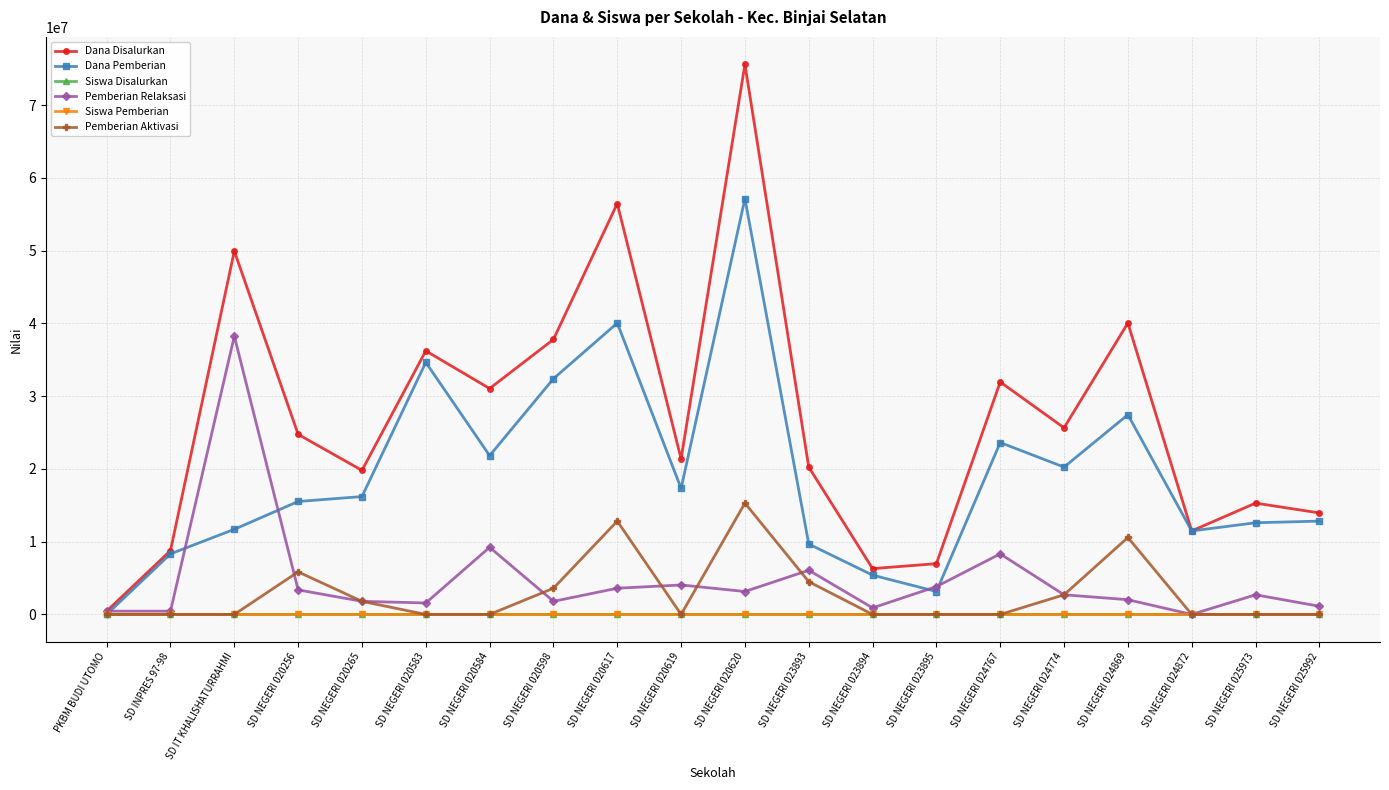

Which series has the largest total across all categories?

Dana Disalurkan